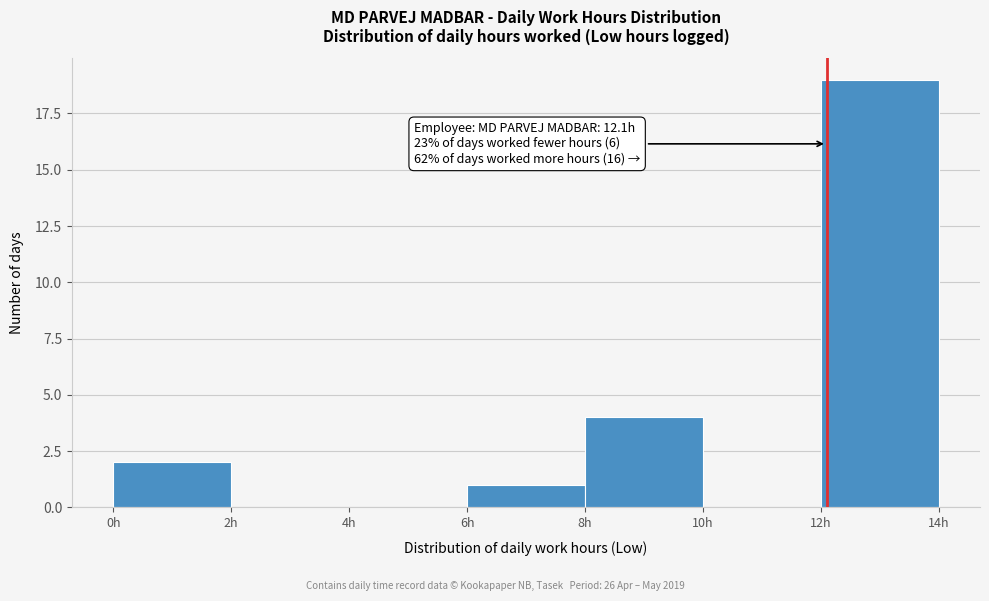

Which range on the x-axis has the tallest bar?

12 to 14